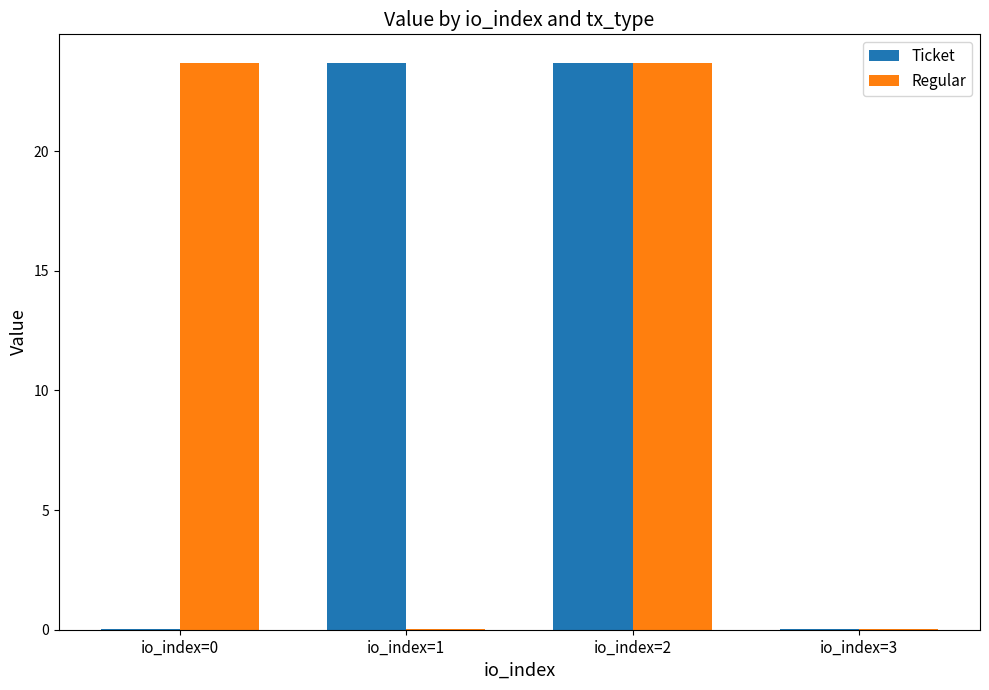

What is the maximum value shown in the chart?

23.7